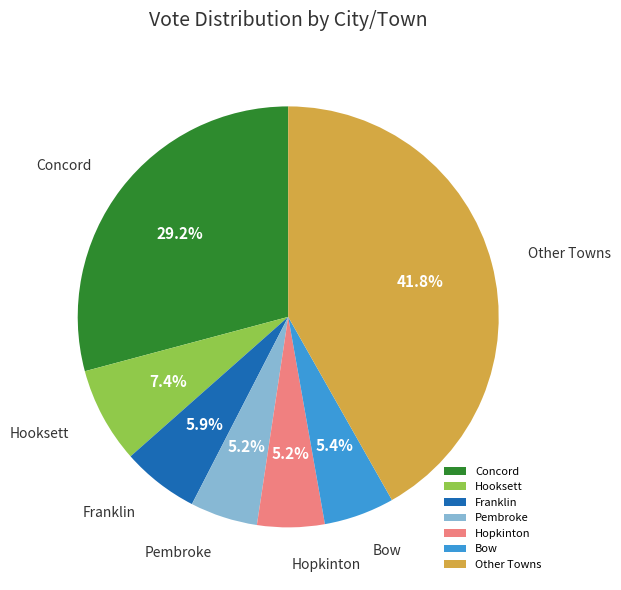

Does any single category account for the majority?

No